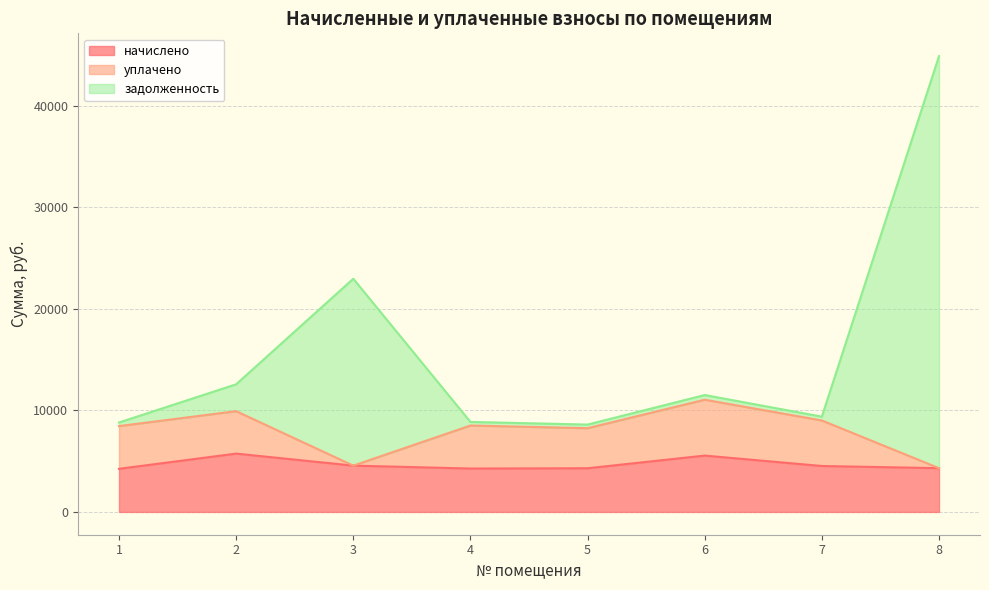

At which category does начислено reach its first local valley?

4